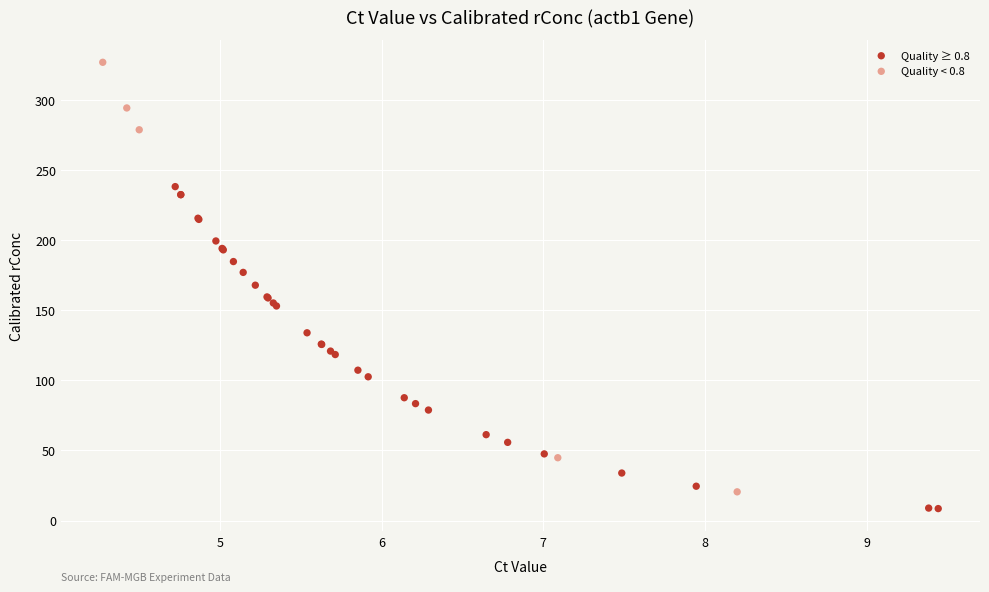

Which series contains the highest Y value?

Quality < 0.8